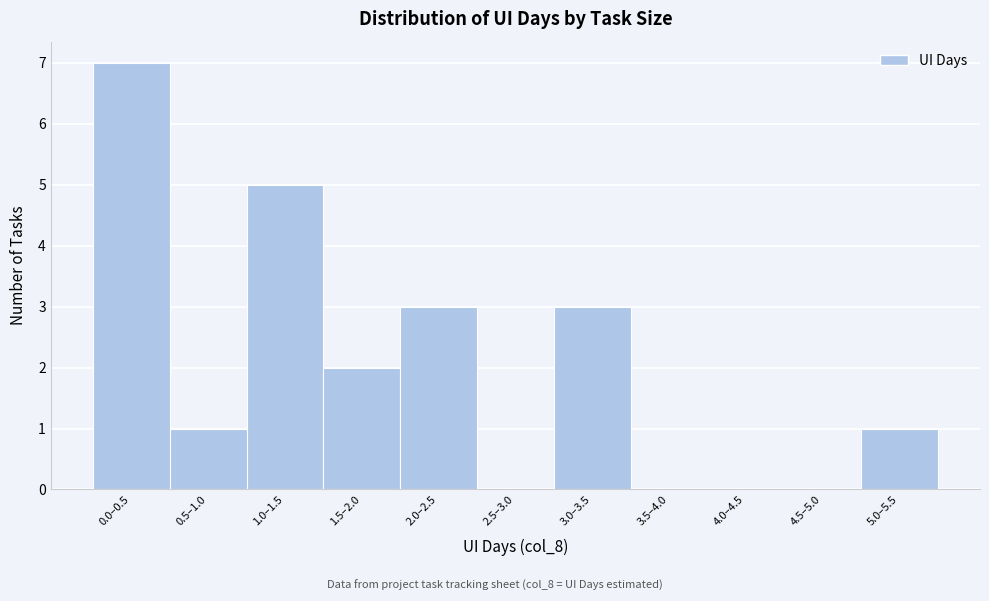

Reading left to right, transcribe all the data shown in this chart.

0.0–0.5=7	0.5–1.0=1	1.0–1.5=5	1.5–2.0=2	2.0–2.5=3	2.5–3.0=0	3.0–3.5=3	3.5–4.0=0	4.0–4.5=0	4.5–5.0=0	5.0–5.5=1